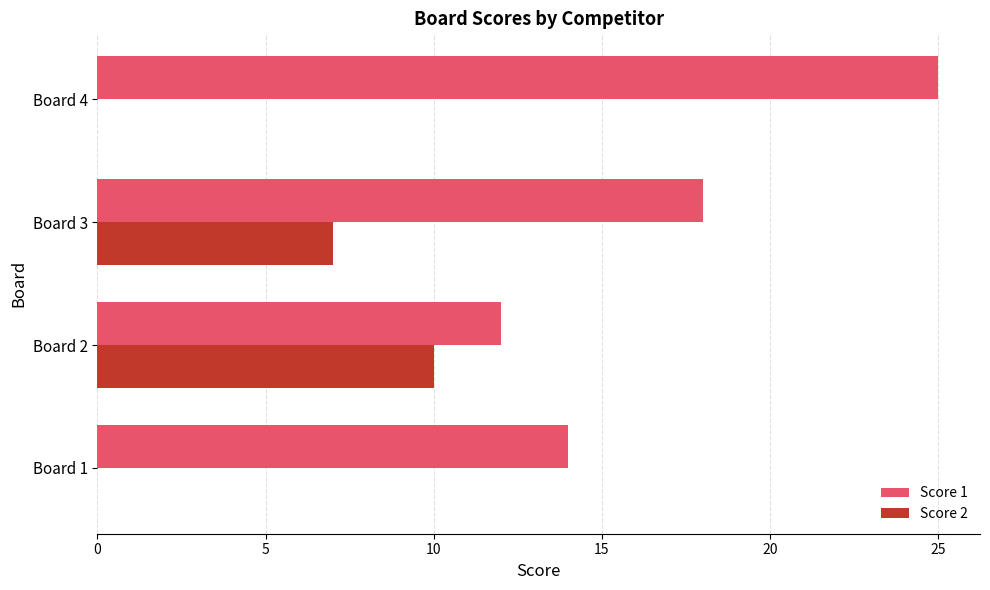

What is the highest value of the Score 2 series?

10